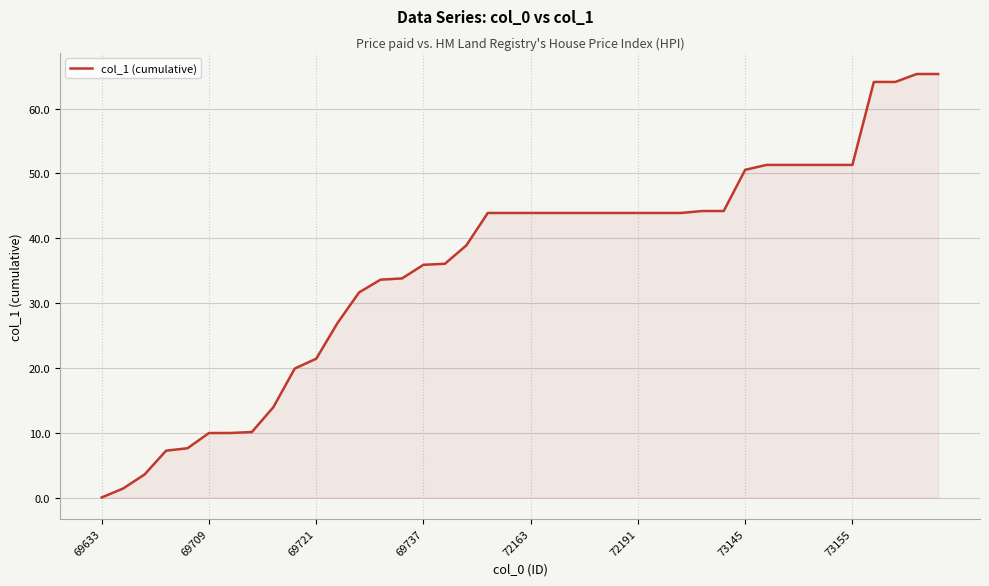

What is the greatest value displayed?

65.4